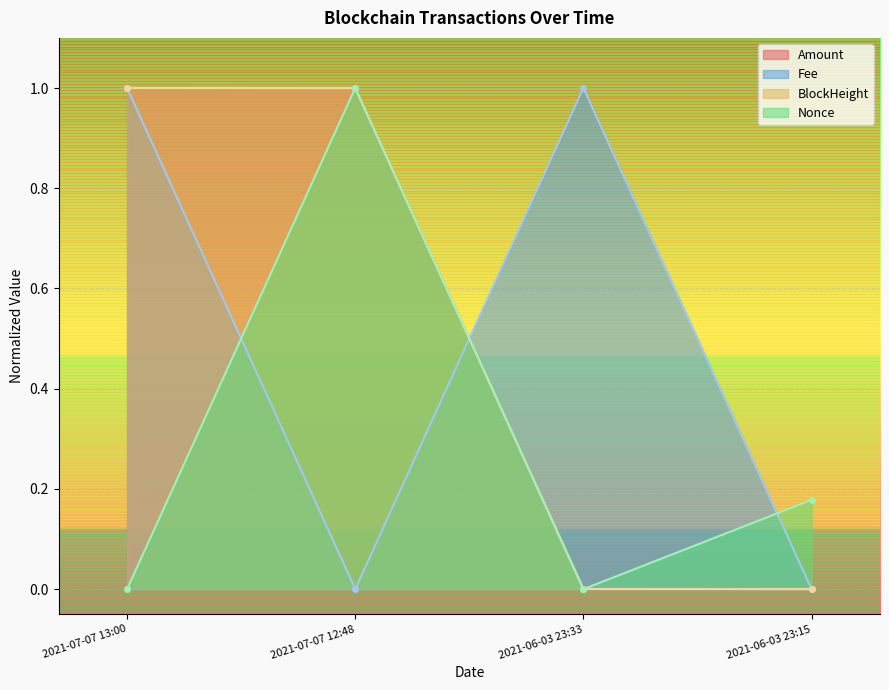

Rank the series at 2021-07-07 12:48 from highest to lowest value.

Amount, Nonce, BlockHeight, Fee